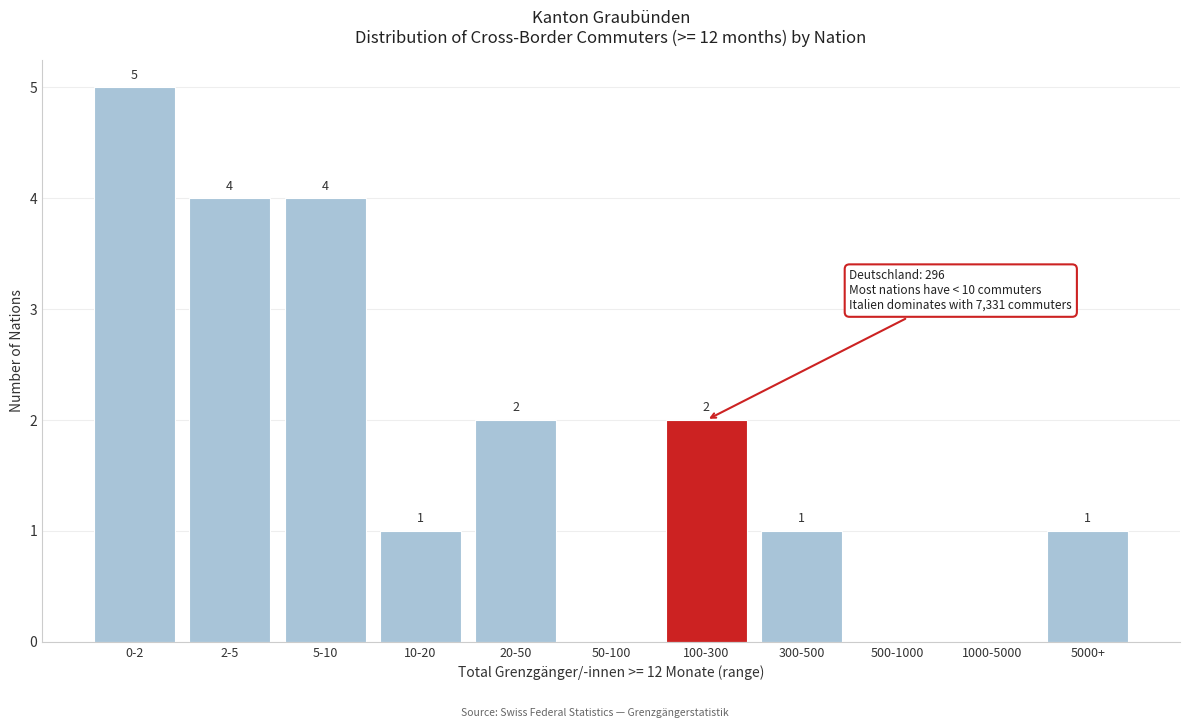

Reading left to right, list all the values displayed in this chart.

0-2=5	2-5=4	5-10=4	10-20=1	20-50=2	50-100=0	100-300=2	300-500=1	500-1000=0	1000-5000=0	5000+=1